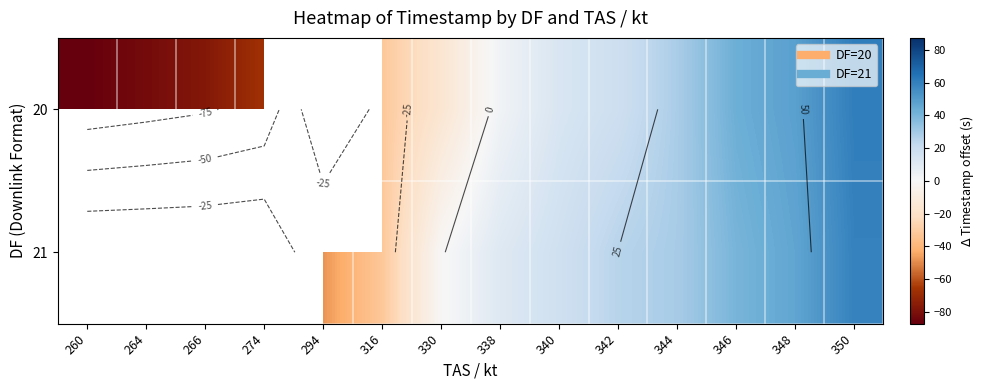

The value of 20 at 338 is 3.1. True or false?

True